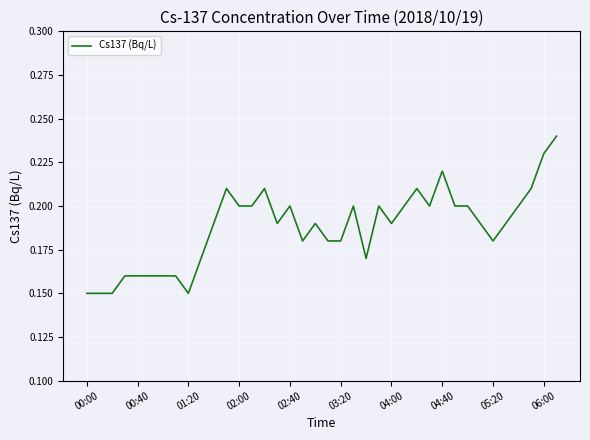

How many points are higher than both their immediate neighbors (excluding endpoints)?

8